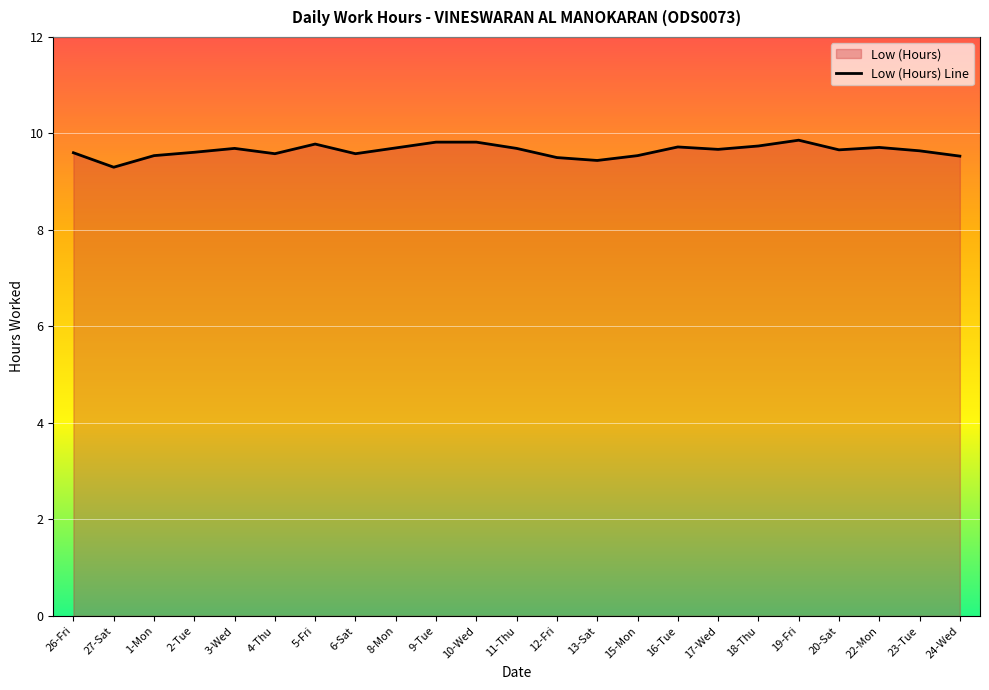

What is the sum of the values at 19-Fri and 3-Wed?

19.5